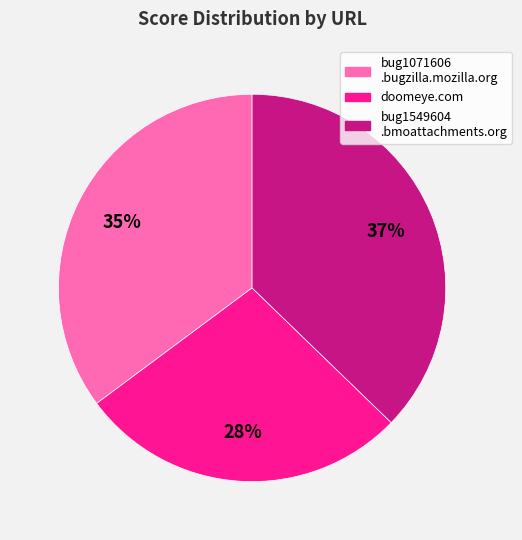

To the nearest percent, what is the average slice percentage?

33%